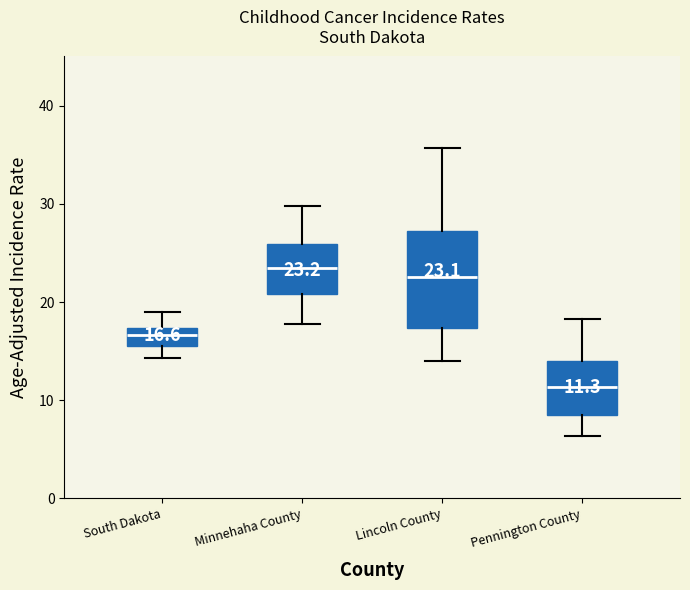

Comparing the boxes themselves (not the whiskers), which one is the tallest?

Lincoln County